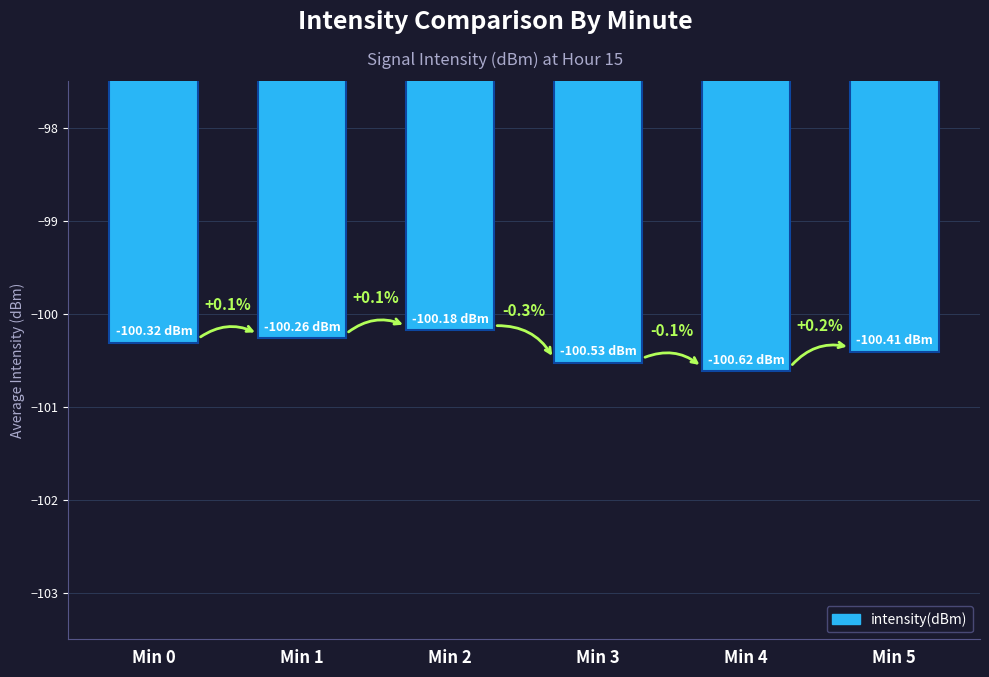

Does the chart contain any negative values?

Yes